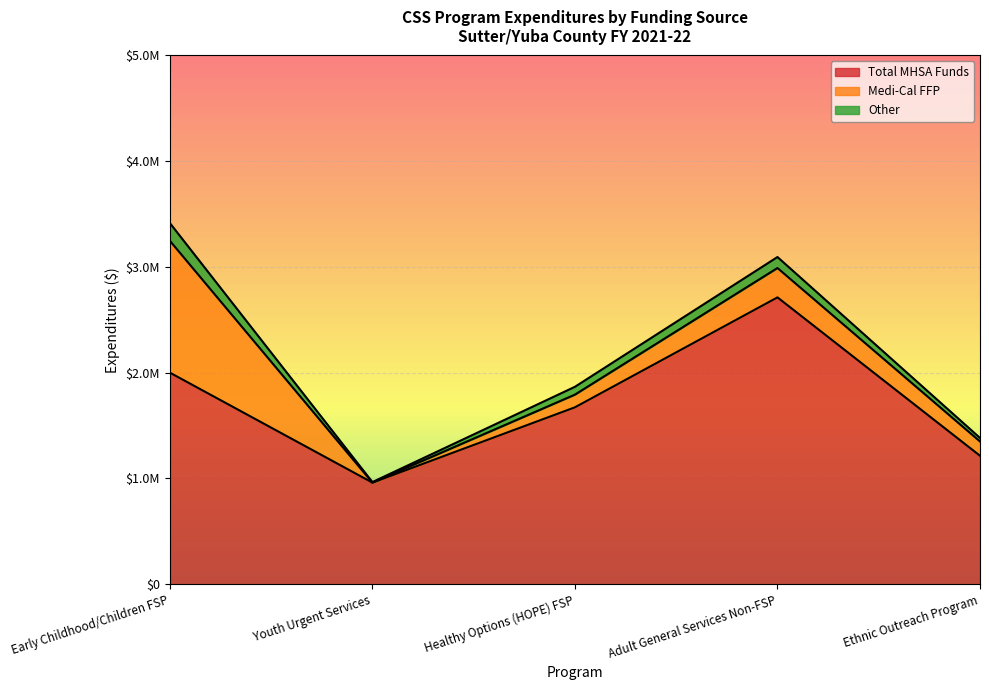

At which label does Medi-Cal FFP reach its minimum?

Youth Urgent Services